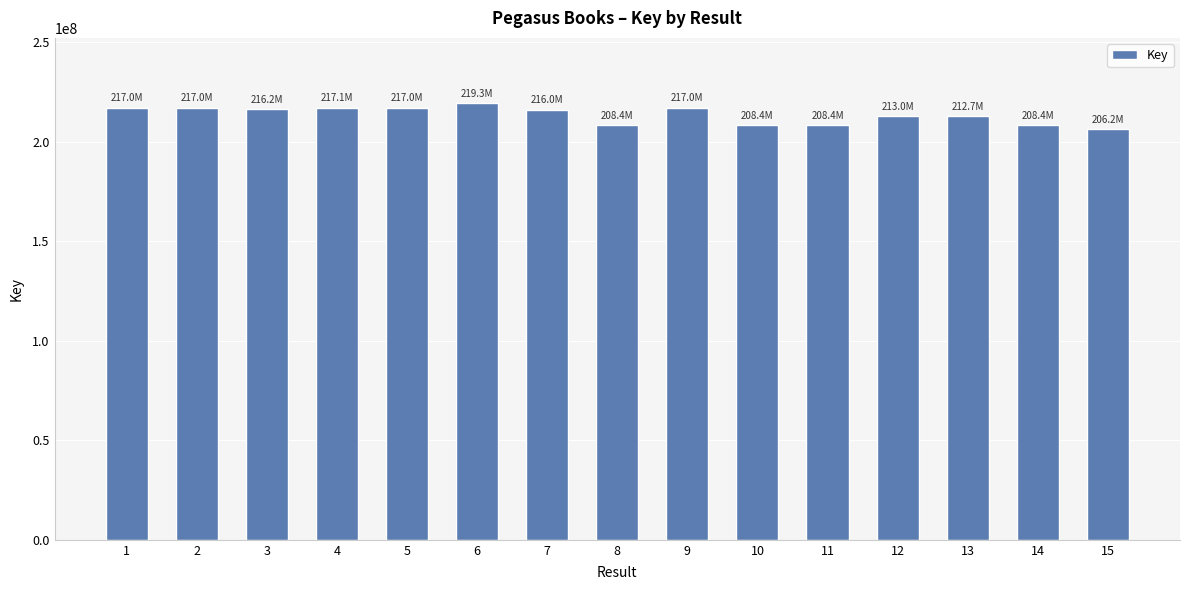

What is the maximum value shown in the chart?

219254872